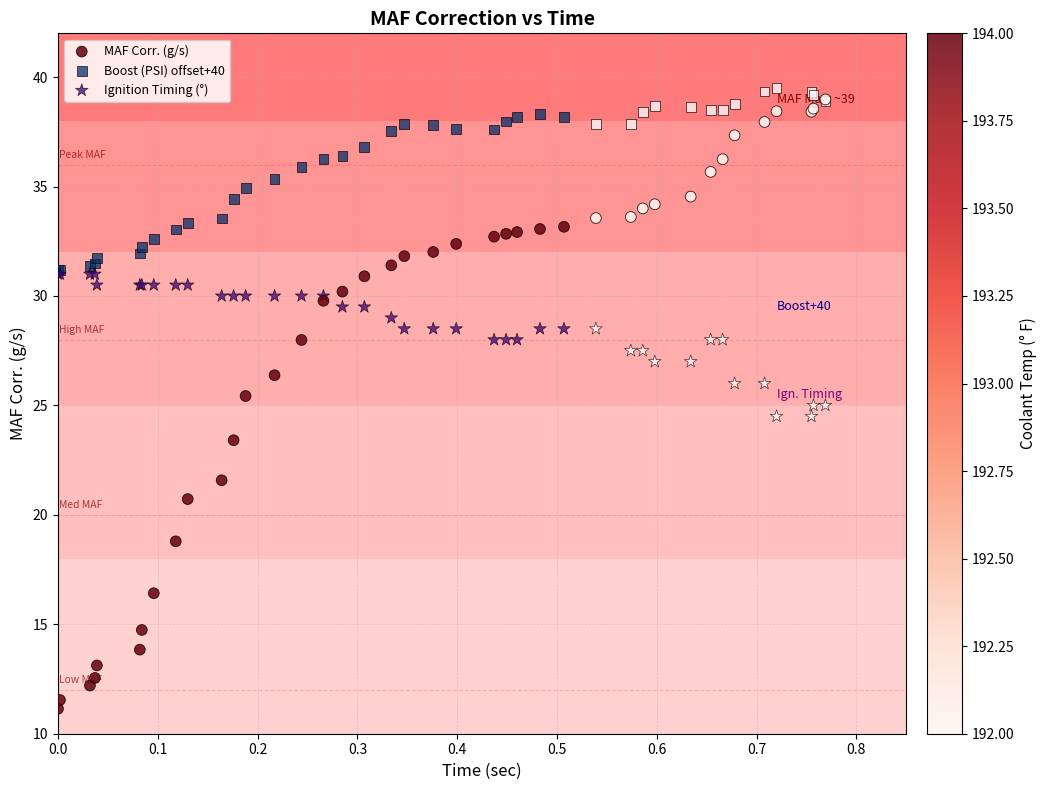

Which series reaches the maximum Y coordinate?

Boost (PSI) offset+40